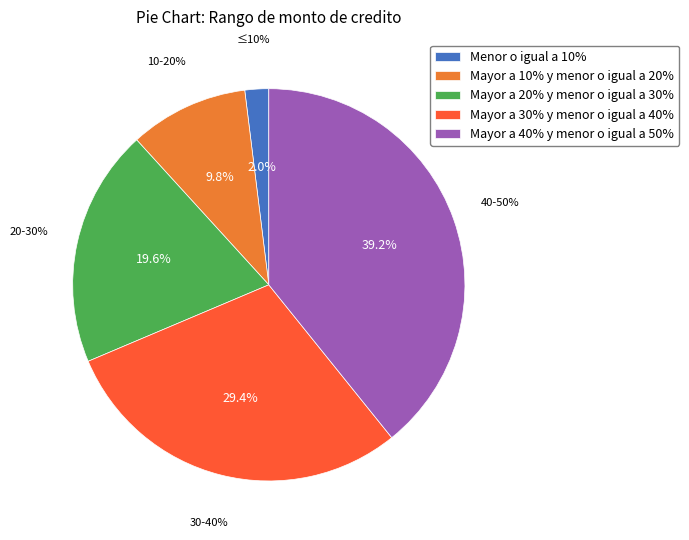

Is it true that Mayor a 10% y menor o igual a 20% is 10% of the pie?

True